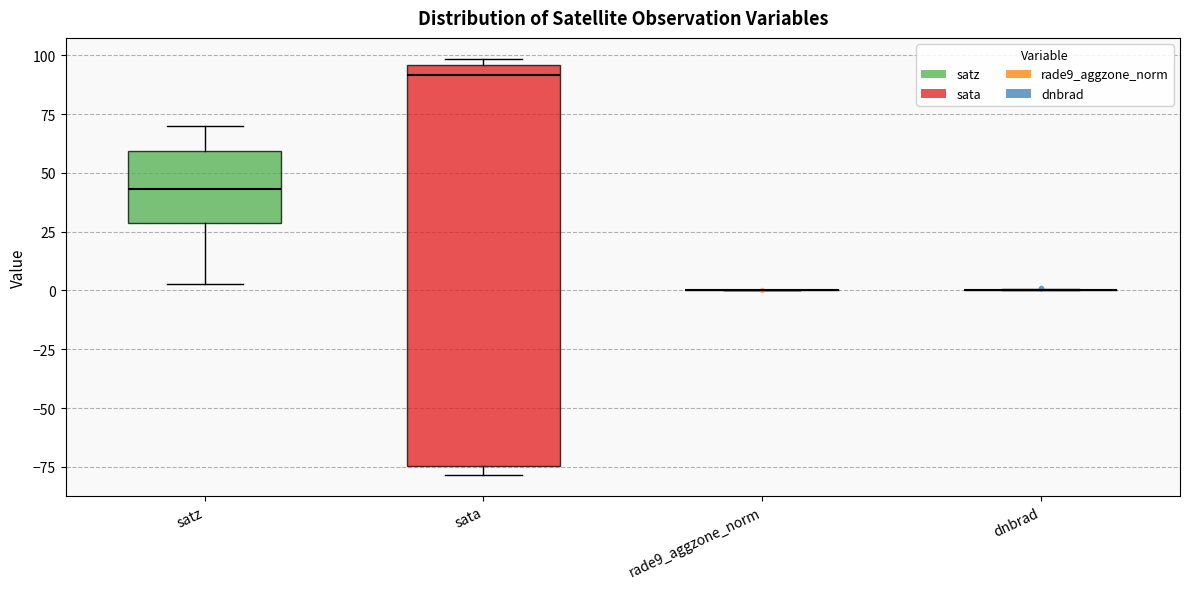

Reading left to right, read every box against the y-axis: the position of its median line, the range the box covers, and the ends of its whiskers. The values are not printed on the chart, so give them approximately, as read against the axis.

satz: median 45, box 30 to 60, whiskers 5 to 70
sata: median 90, box -75 to 95, whiskers -80 to 100
rade9_aggzone_norm: box collapsed to a line at 0, whiskers 0 to 0
dnbrad: box collapsed to a line at 0, whiskers 0 to 0